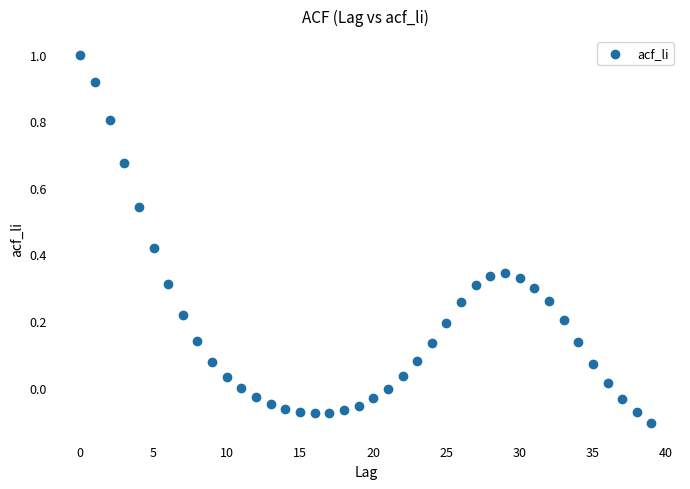

What is the range of Y values (max minus min)?

1.1